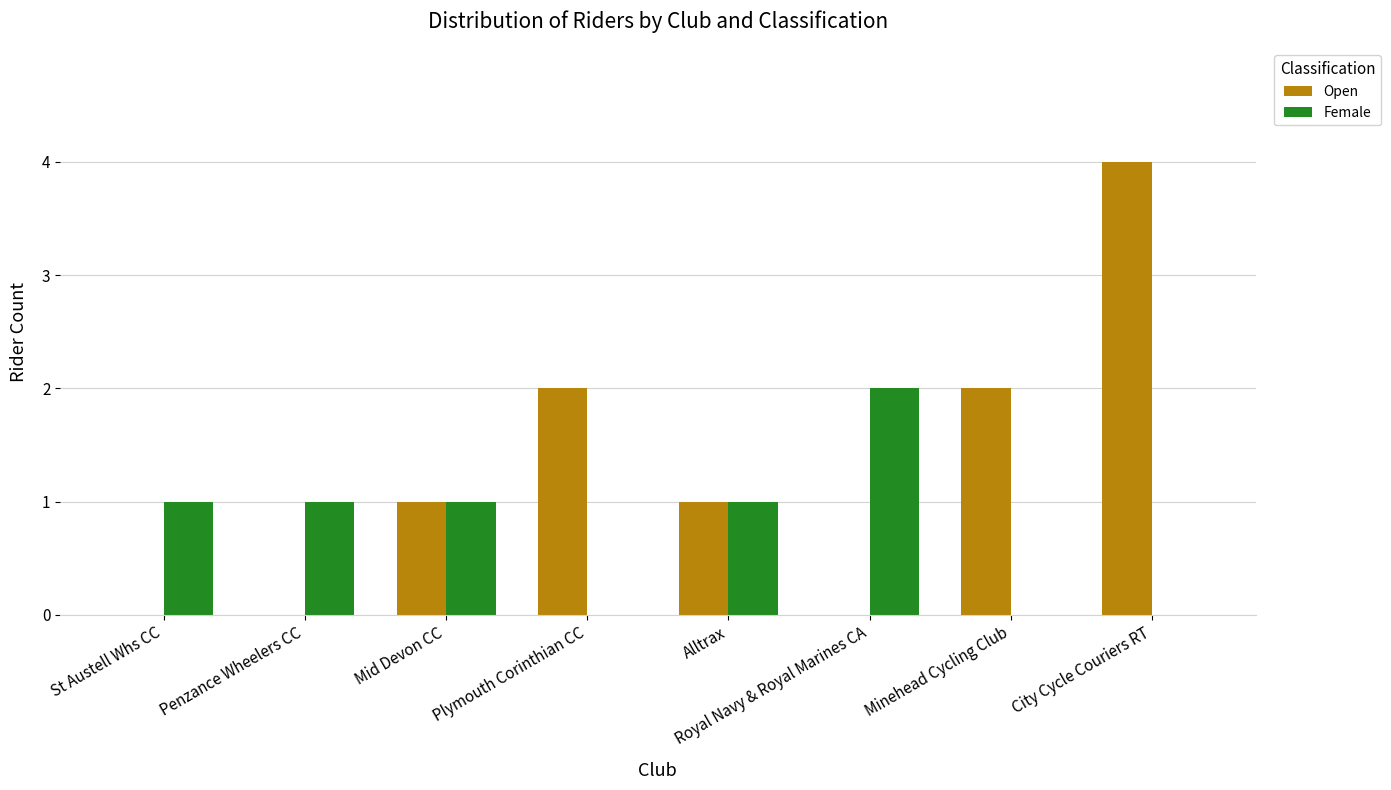

The Open series shows 2 at Minehead Cycling Club. True or false?

True